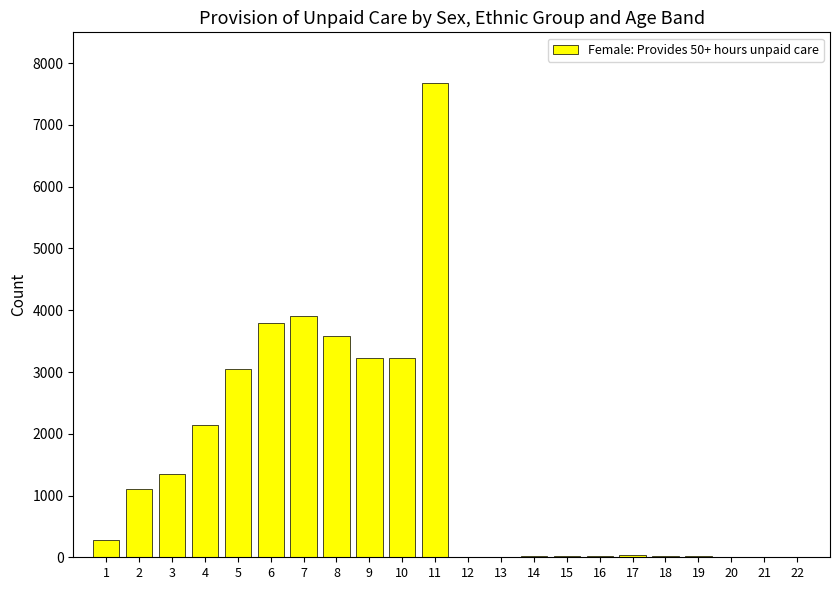

What is the change in value from 7 to 8?

-334